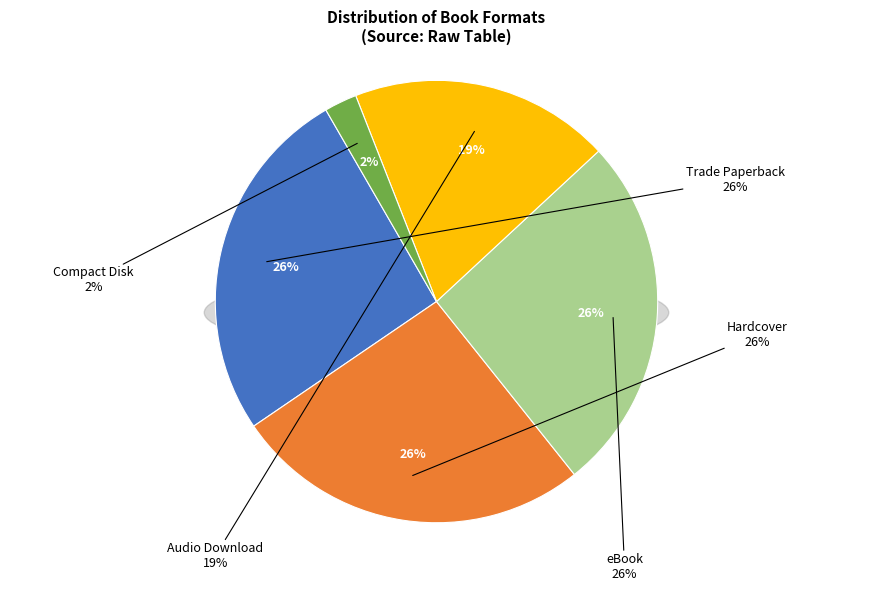

To the nearest percent, what portion does Audio Download represent?

19%